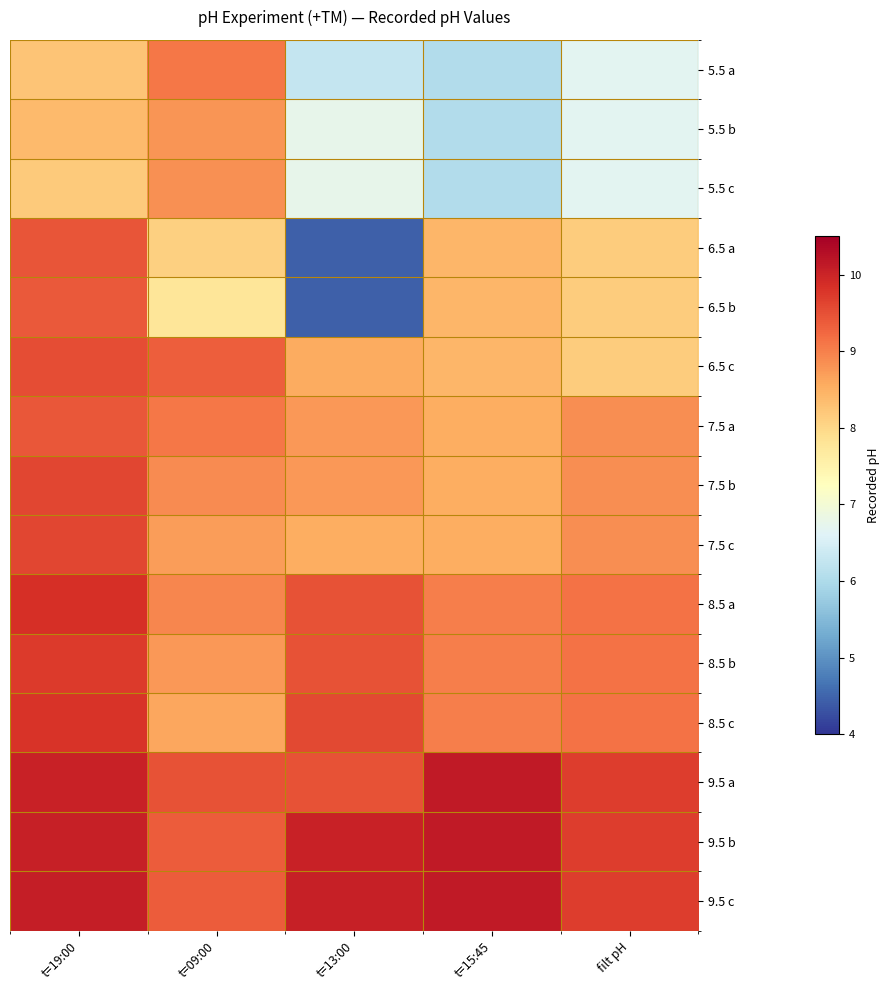

Which series has the largest range (max minus min)?

6.5 a